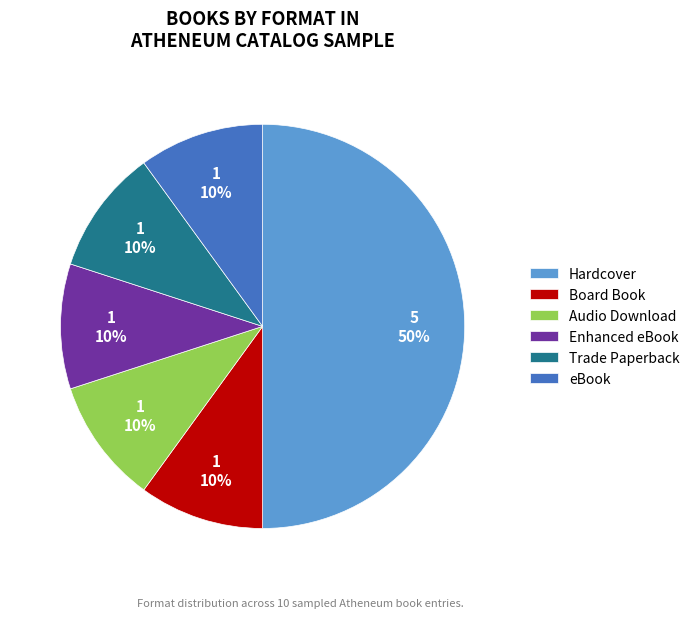

Count the number of slices in the pie.

6